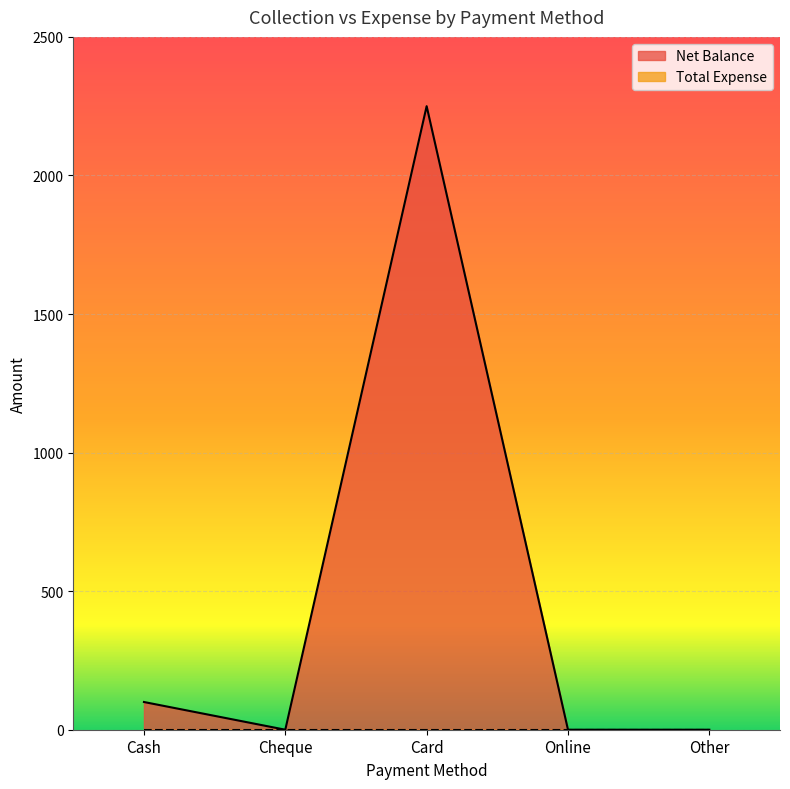

What position from the left is Cheque?

2